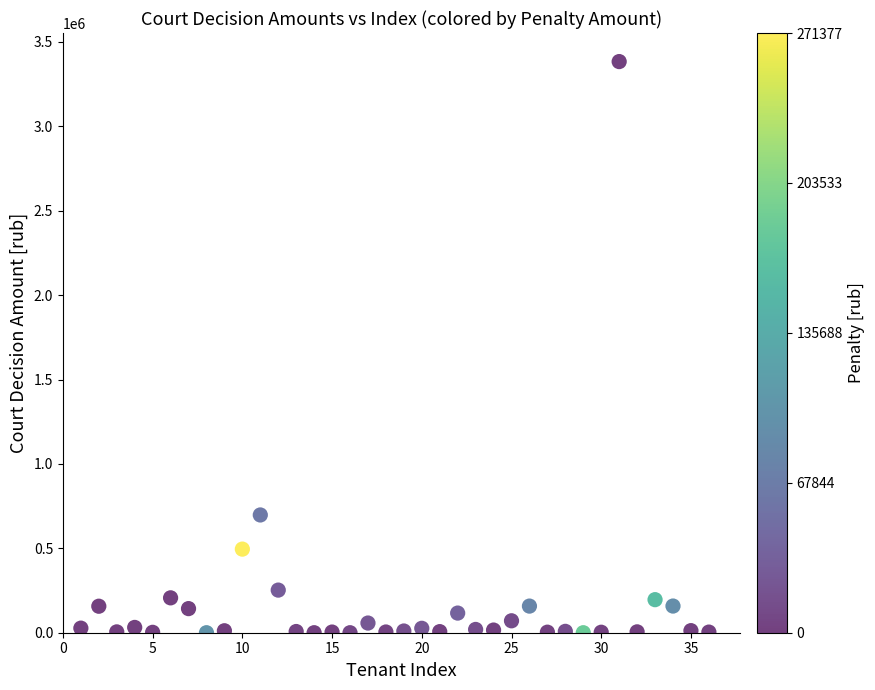

What Y value in the scatter plot is closest to 1691734?

697621.9